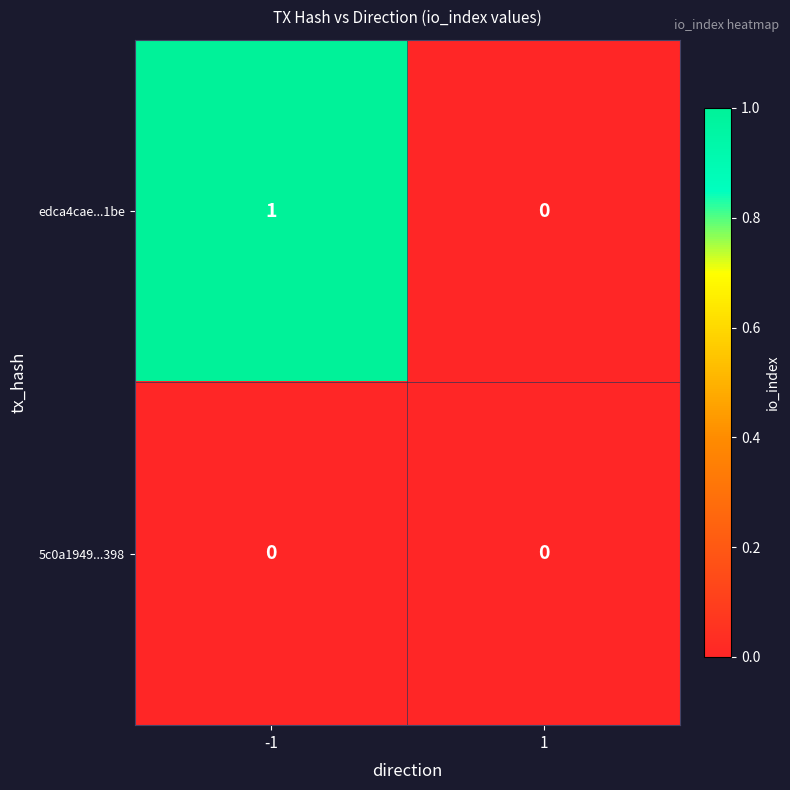

True or false: 5c0a1949...398 has a value of 0 at 1.

True